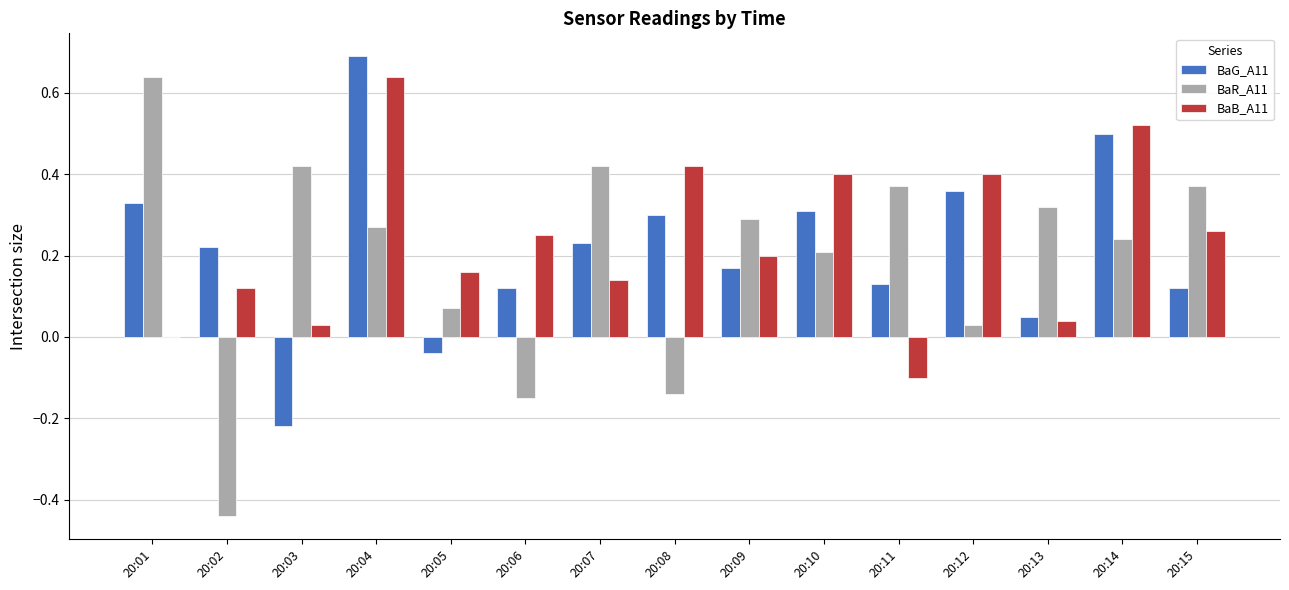

True or false: BaR_A11 has a value of 0.3 at 20:04.

True